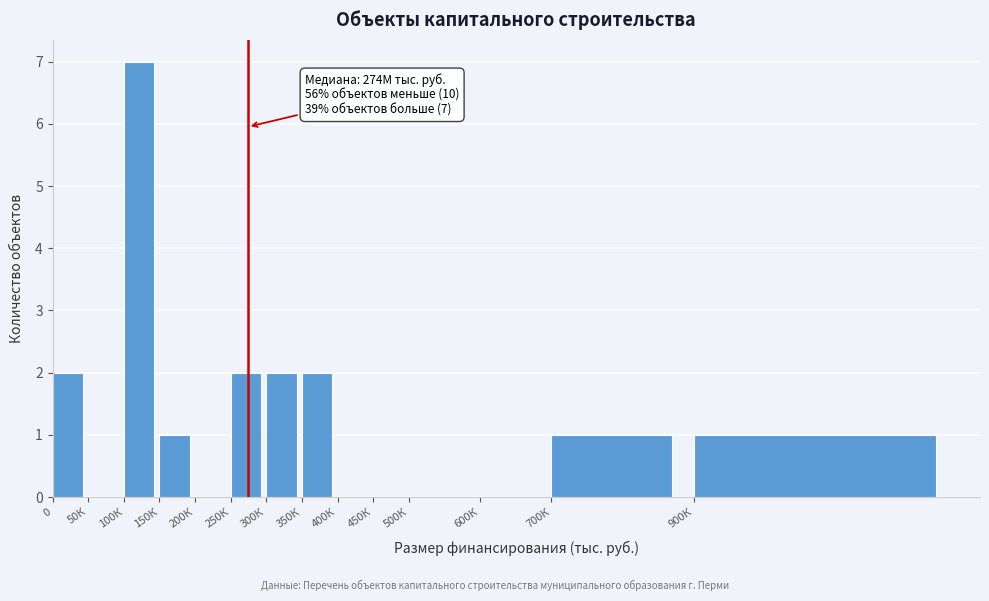

Reading right to left, transcribe all the data shown in this chart.

900К=1	700К=1	600К=0	500К=0	450К=0	400К=0	350К=2	300К=2	250К=2	200К=0	150К=1	100К=7	50К=0	0=2